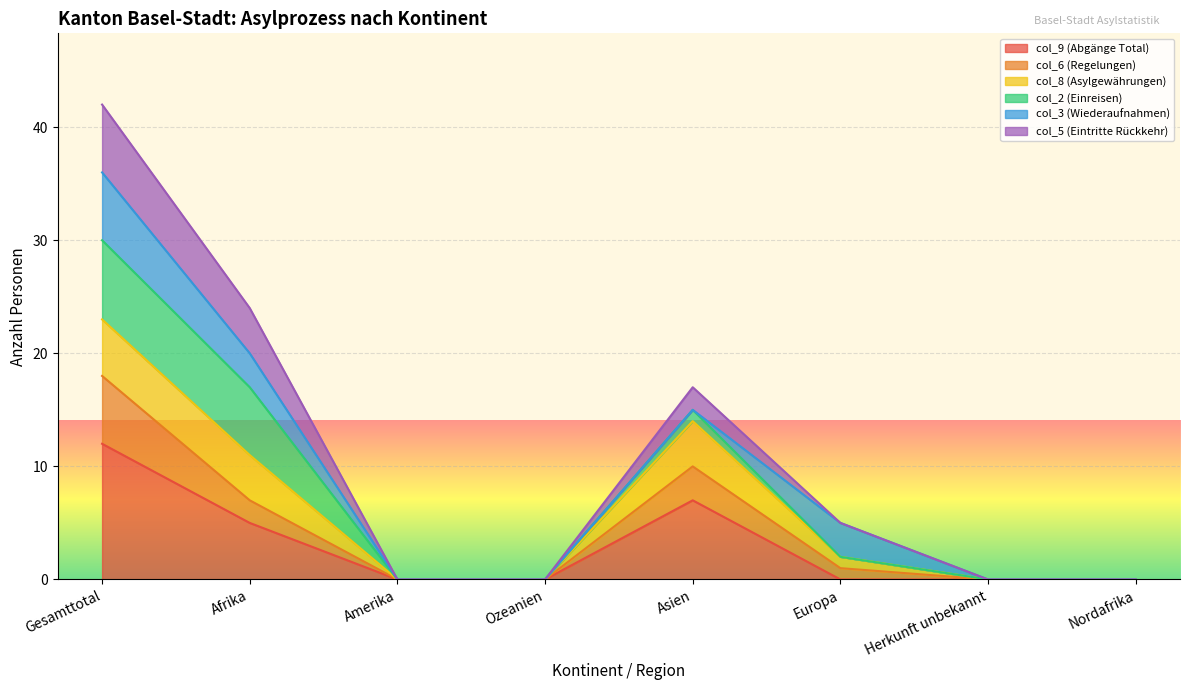

What are all the series names shown in the legend?

col_9 (Abgänge Total), col_6 (Regelungen), col_8 (Asylgewährungen), col_2 (Einreisen), col_3 (Wiederaufnahmen), col_5 (Eintritte Rückkehr)